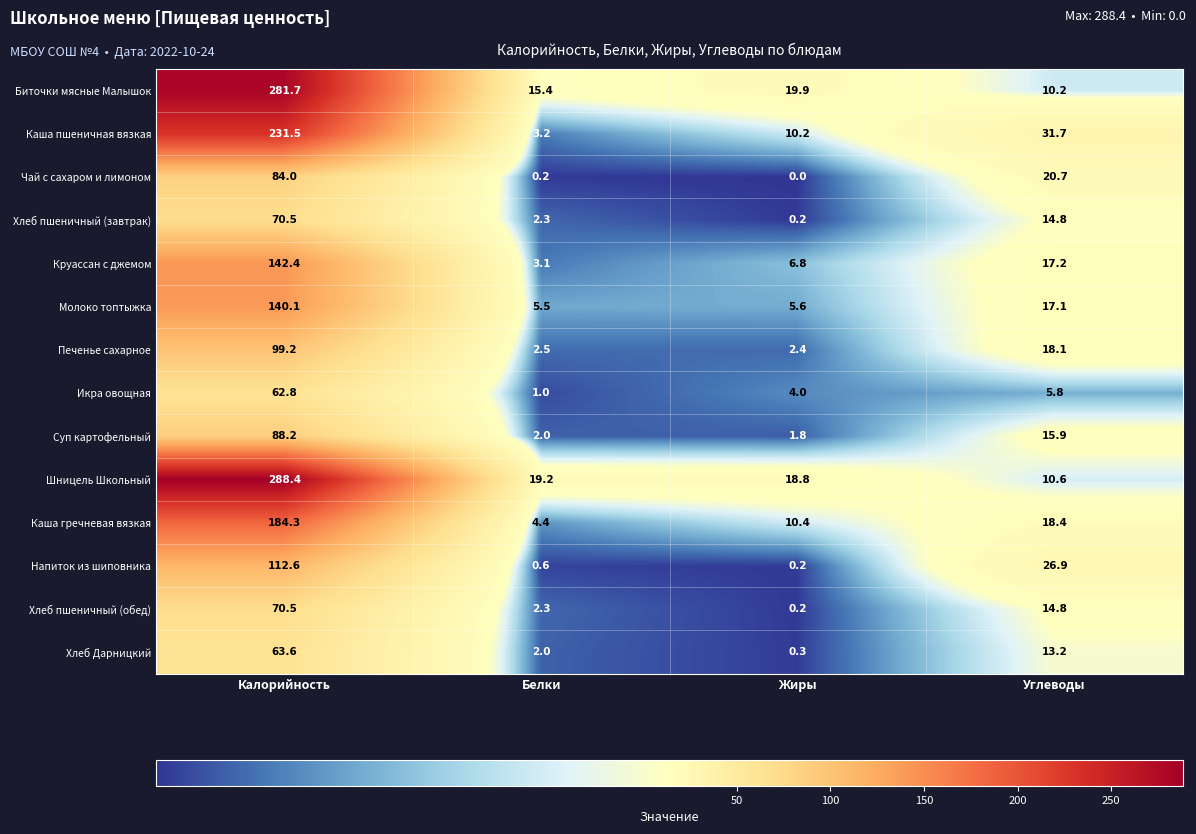

Which series has the largest total across all categories?

Шницель Школьный